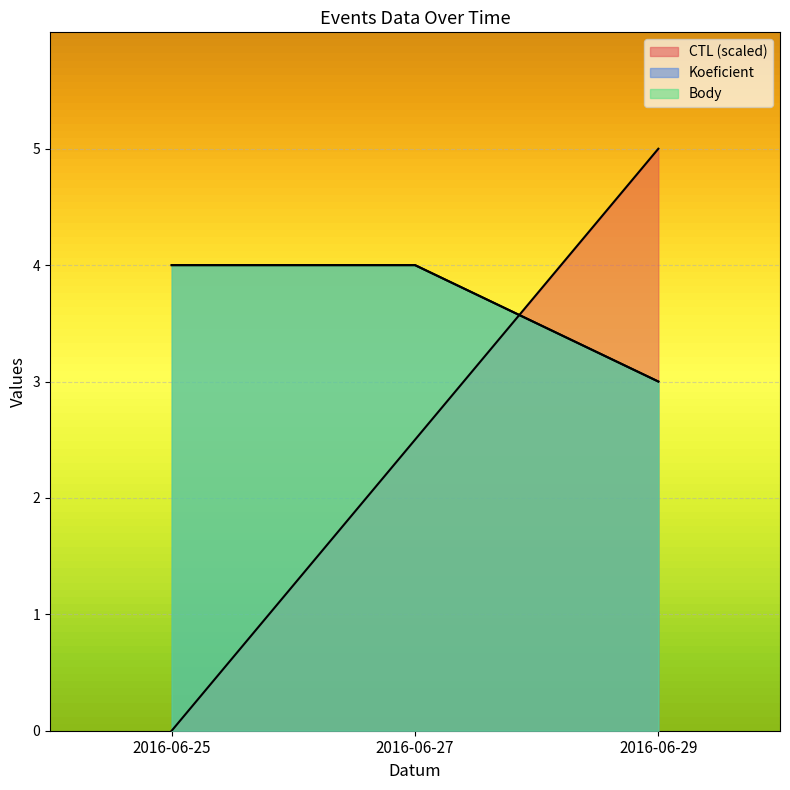

Reading left to right, transcribe all the data shown in this chart.

CTL: 2016-06-25=0.0	2016-06-27=2.5	2016-06-29=5.0
Koeficient: 2016-06-25=4.0	2016-06-27=4.0	2016-06-29=3.0
Body: 2016-06-25=4.0	2016-06-27=4.0	2016-06-29=3.0